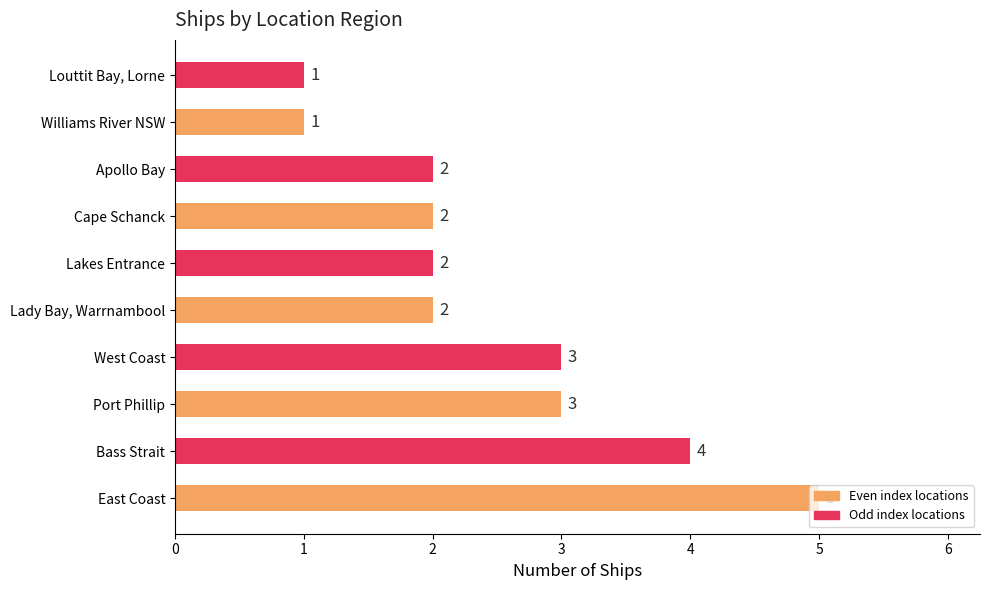

Is it true that the value at Cape Schanck is 2?

True